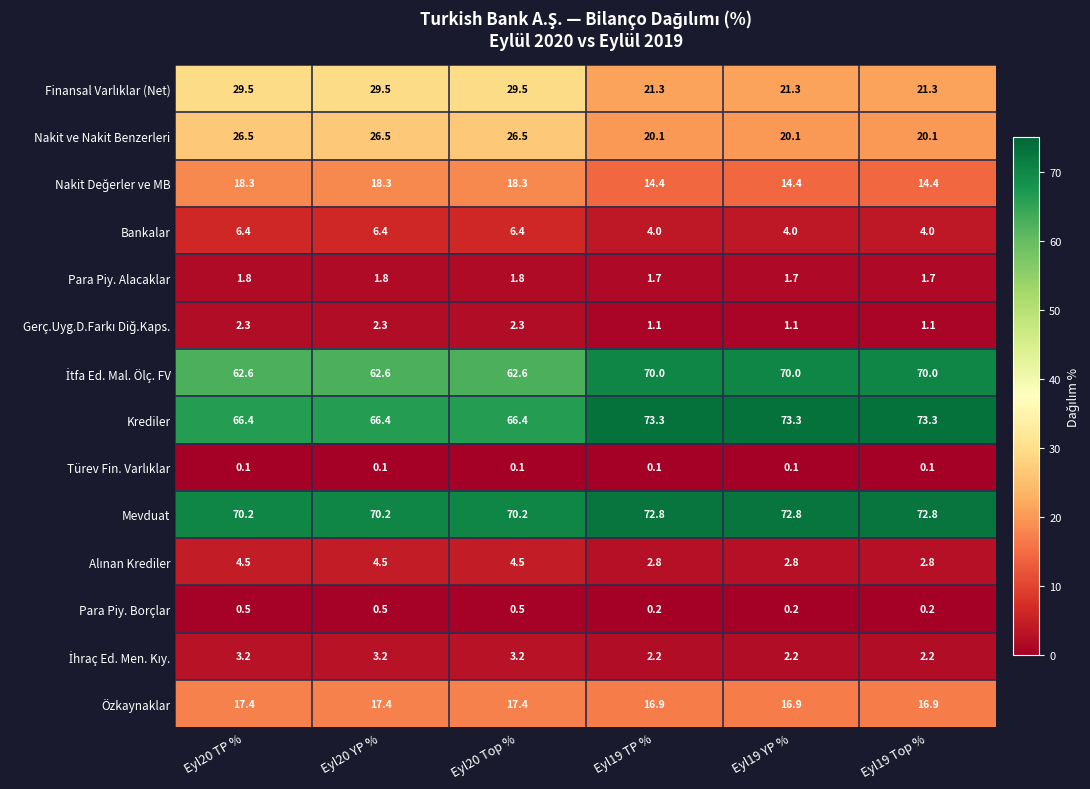

What is the difference between the Mevduat values at Eyl19 YP % and Eyl20 YP %?

2.6